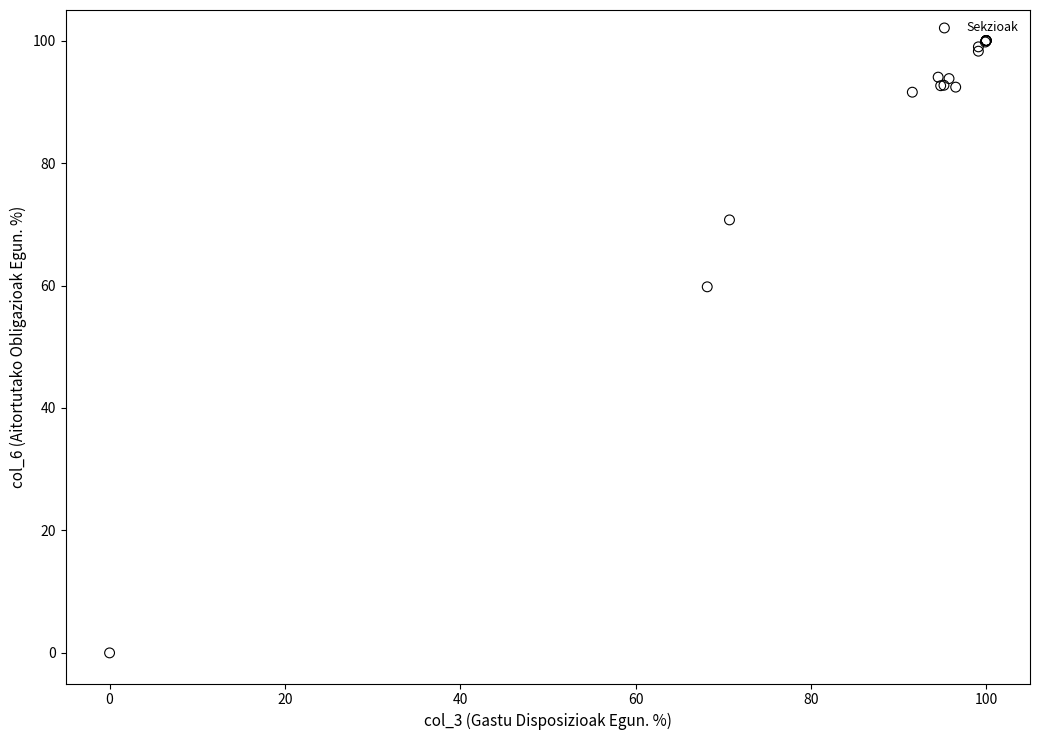

What Y value in the scatter plot is closest to 50?

59.8